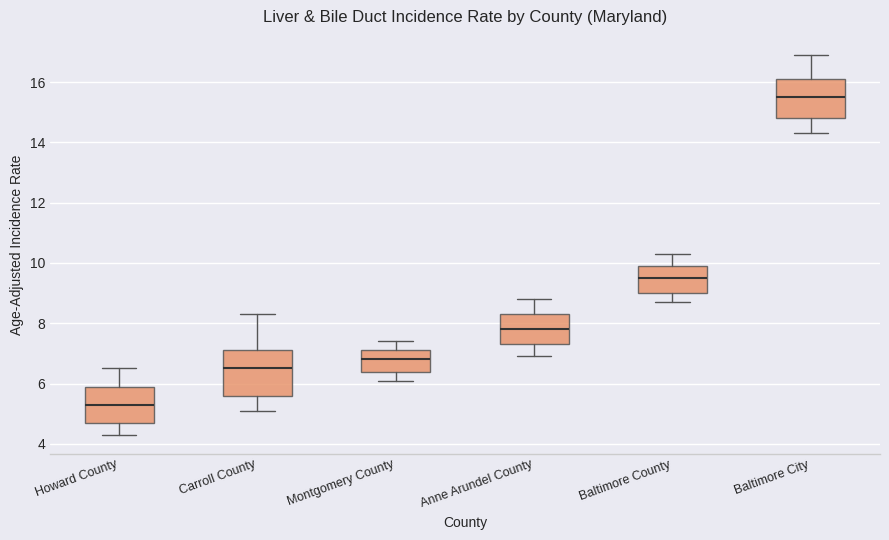

Which box has the highest median line?

Baltimore City